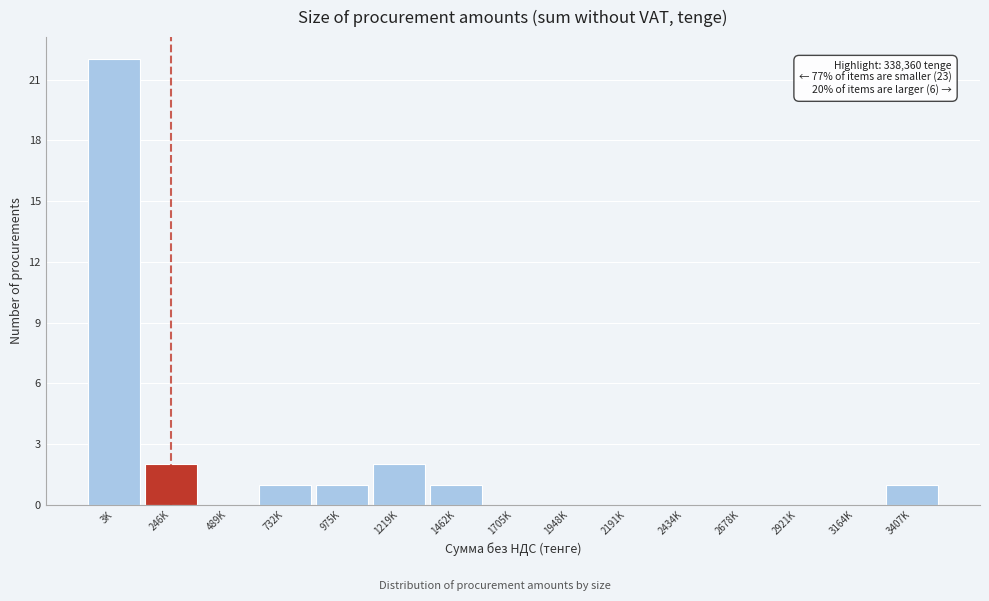

Reading right to left, list all the values displayed in this chart.

3407K=1	3164K=0	2921K=0	2678K=0	2434K=0	2191K=0	1948K=0	1705K=0	1462K=1	1219K=2	975K=1	732K=1	489K=0	246K=2	3K=22